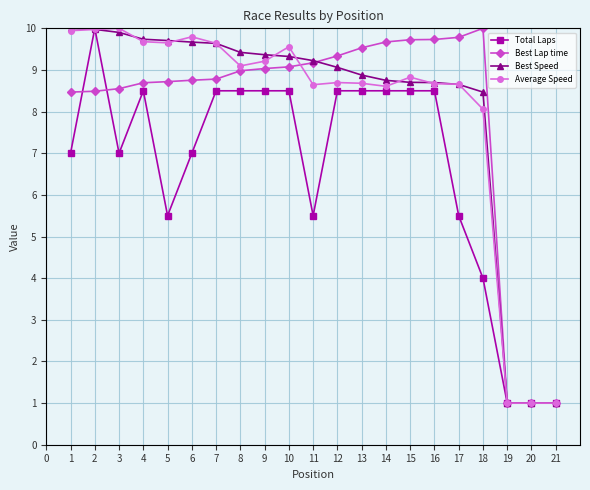

What is the spread (max minus min) of values at 10?

1.1